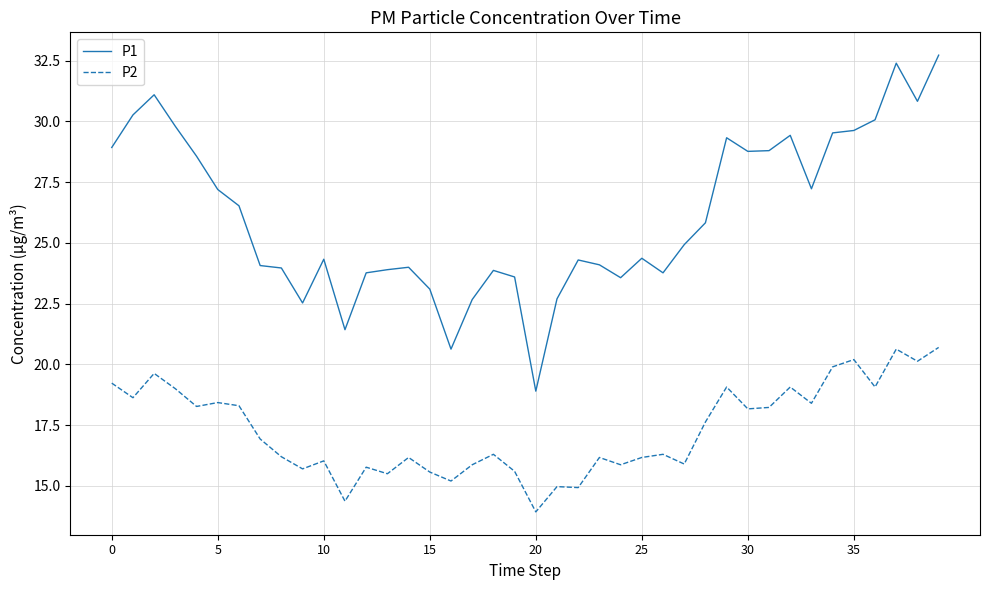

True or false: P2 and P1 cross at least once.

False